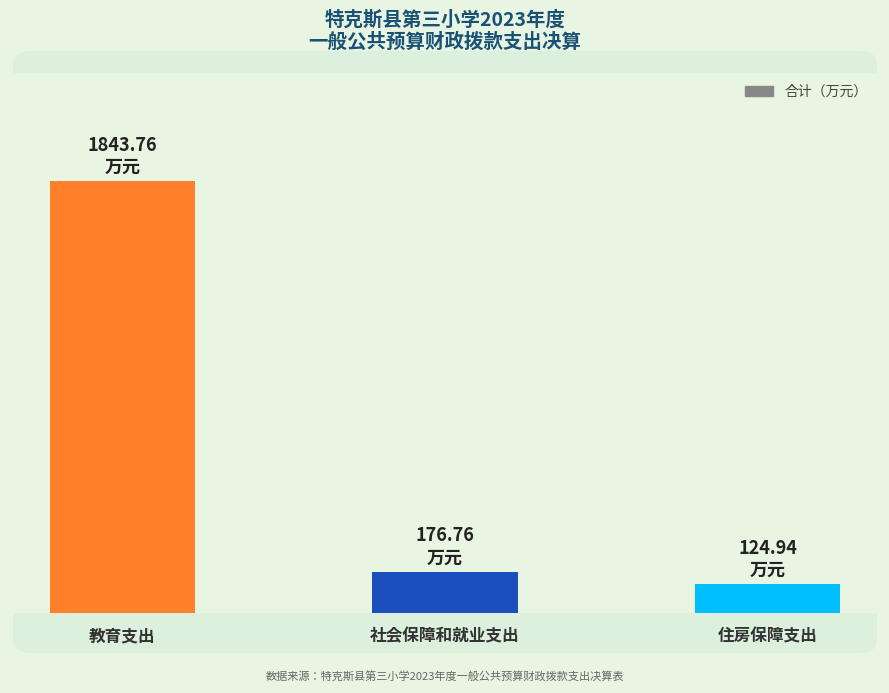

Reading right to left, list all the values displayed in this chart.

124.9	176.8	1843.8